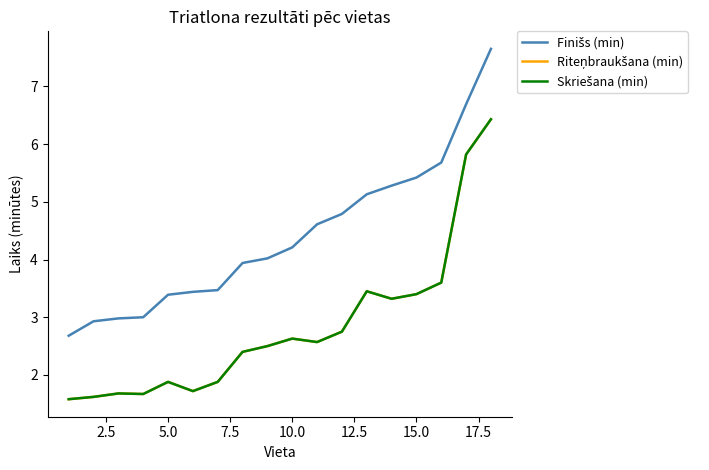

What is the greatest value displayed?

7.7